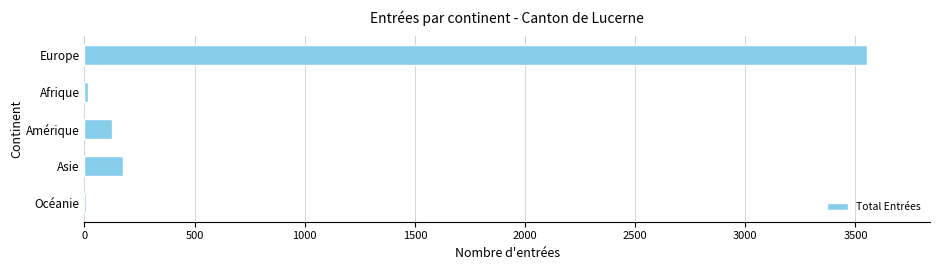

Which category has the highest value across all series?

Europe